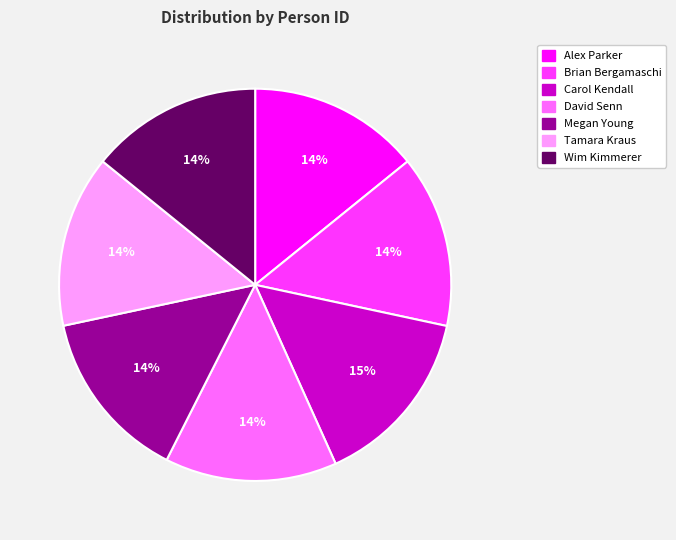

To the nearest percent, what percentage of the pie is David Senn?

14%